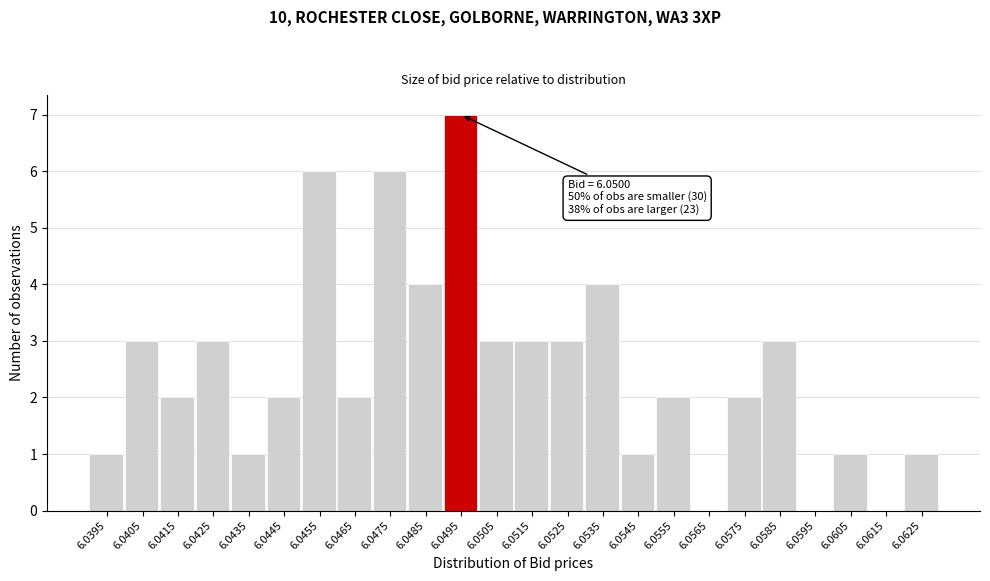

Reading left to right, what are all the values shown in this chart?

6.0395=1	6.0405=3	6.0415=2	6.0425=3	6.0435=1	6.0445=2	6.0455=6	6.0465=2	6.0475=6	6.0485=4	6.0495=7	6.0505=3	6.0515=3	6.0525=3	6.0535=4	6.0545=1	6.0555=2	6.0565=0	6.0575=2	6.0585=3	6.0595=0	6.0605=1	6.0615=0	6.0625=1